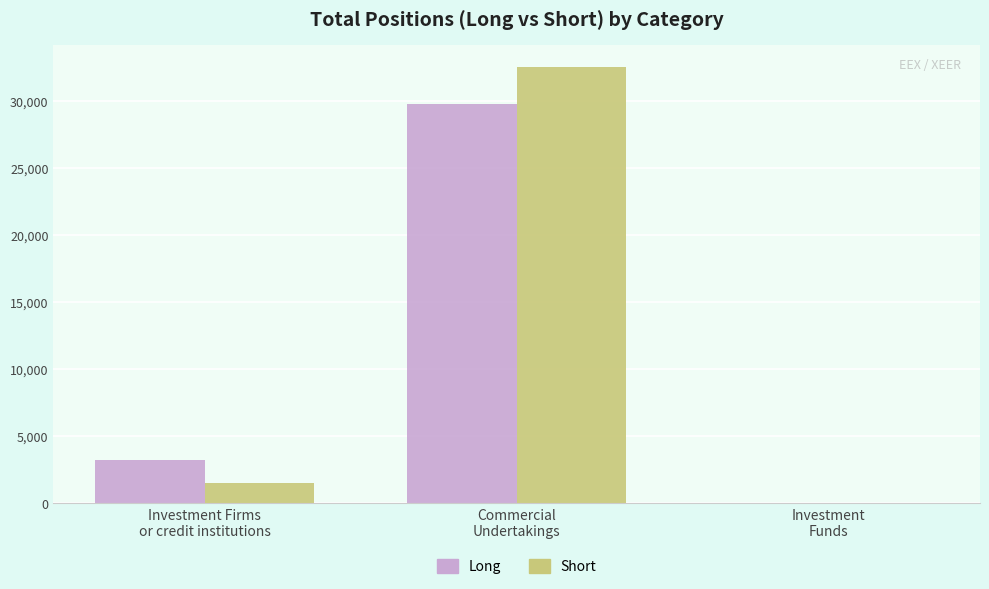

What is the total value across all series at Commercial
Undertakings?

62337.4